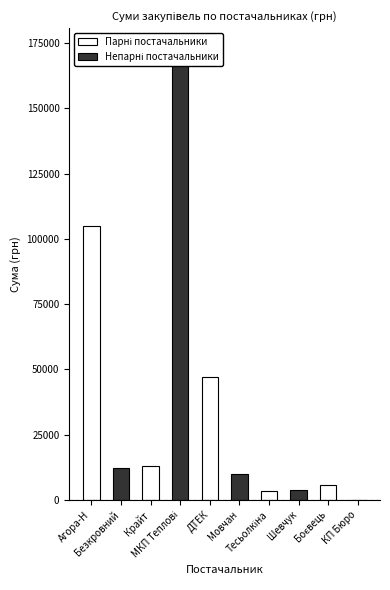

What is the value of the 1st bar from the left?

104857.4